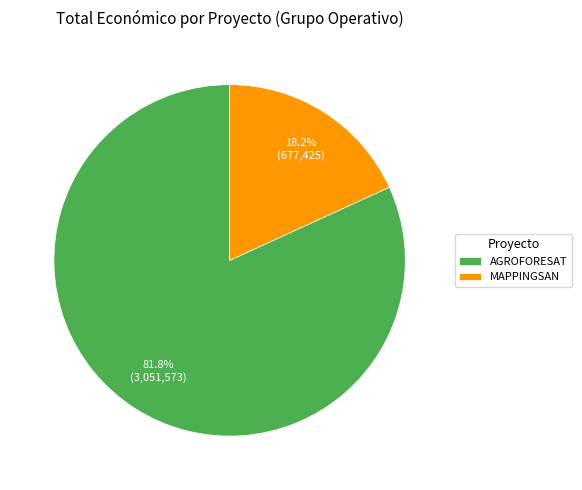

Is it true that MAPPINGSAN is 18% of the pie?

True